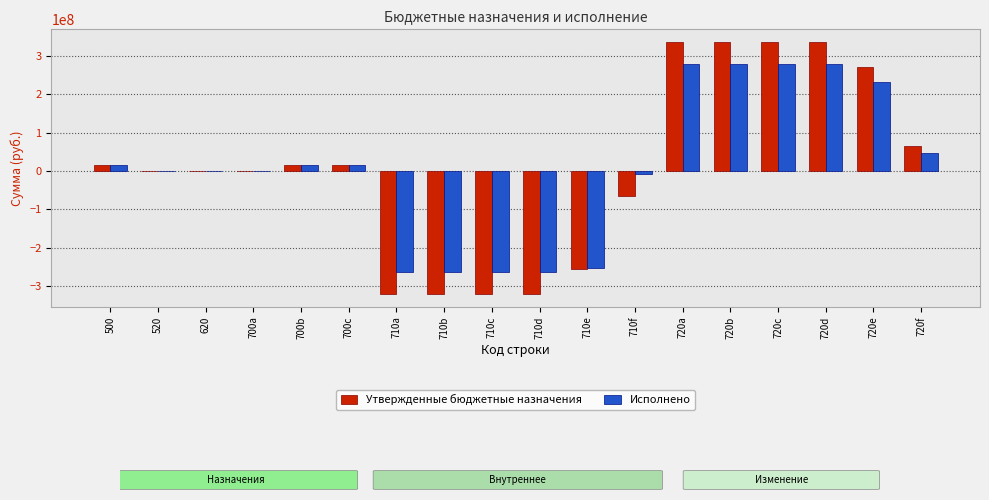

Is it true that Утвержденные бюджетные назначения equals 64982034.3 at 720f?

True